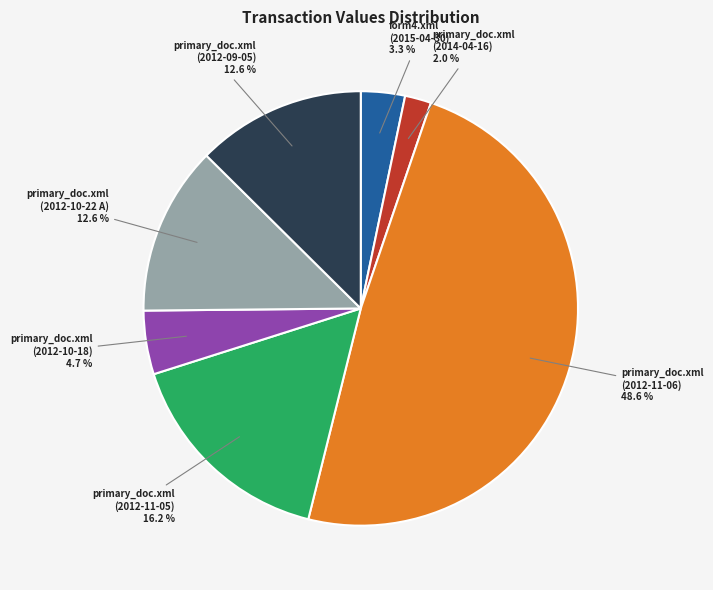

Is there any slice that represents more than half of the pie?

No